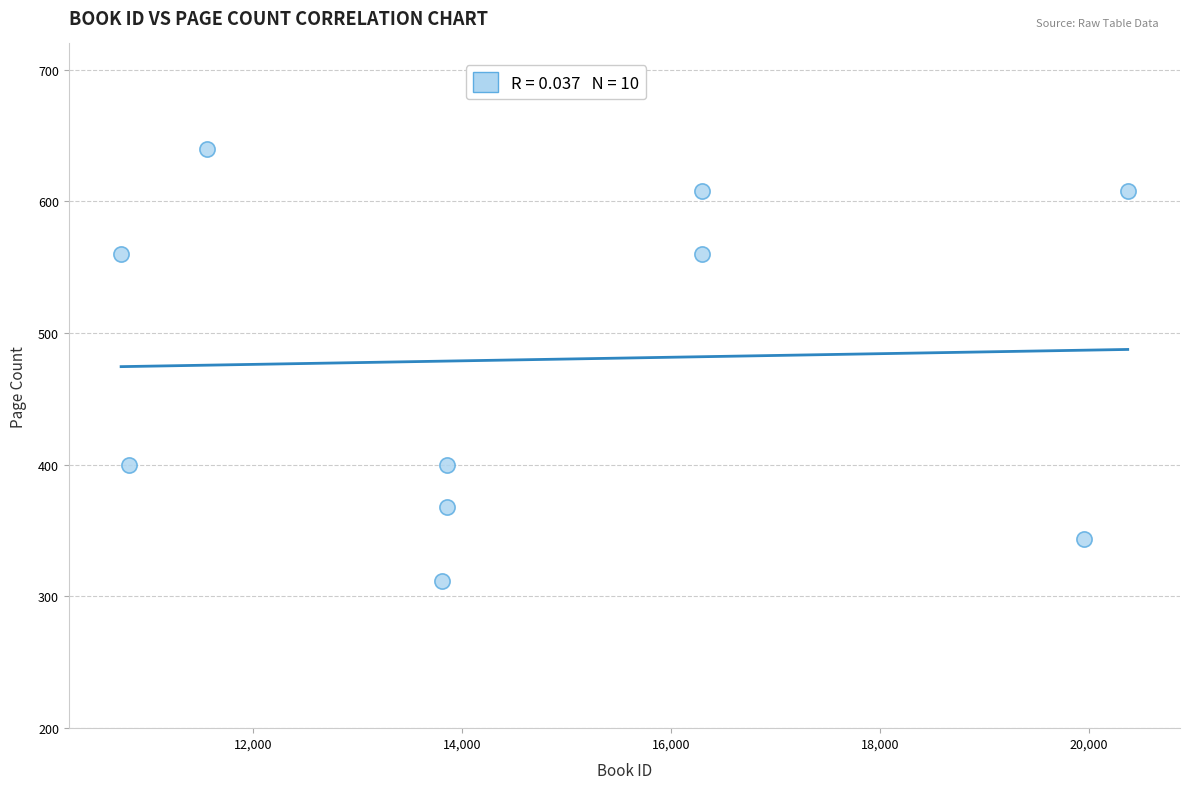

What is the average X value?

14756